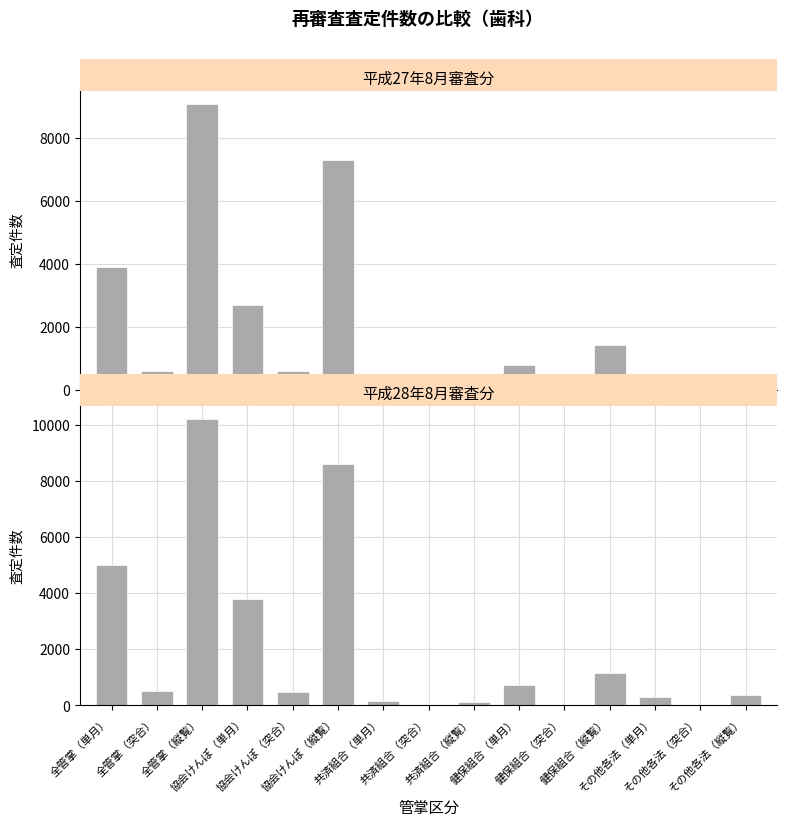

Rank the series at 共済組合（単月） from lowest to highest value.

平成27年8月審査分, 平成28年8月審査分